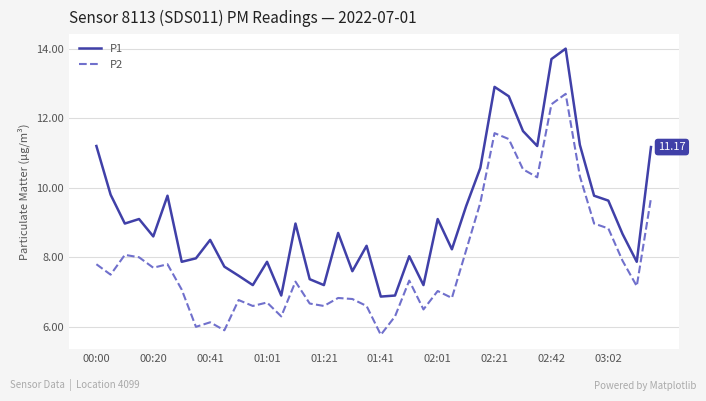

True or false: P1 and P2 cross at least once.

False